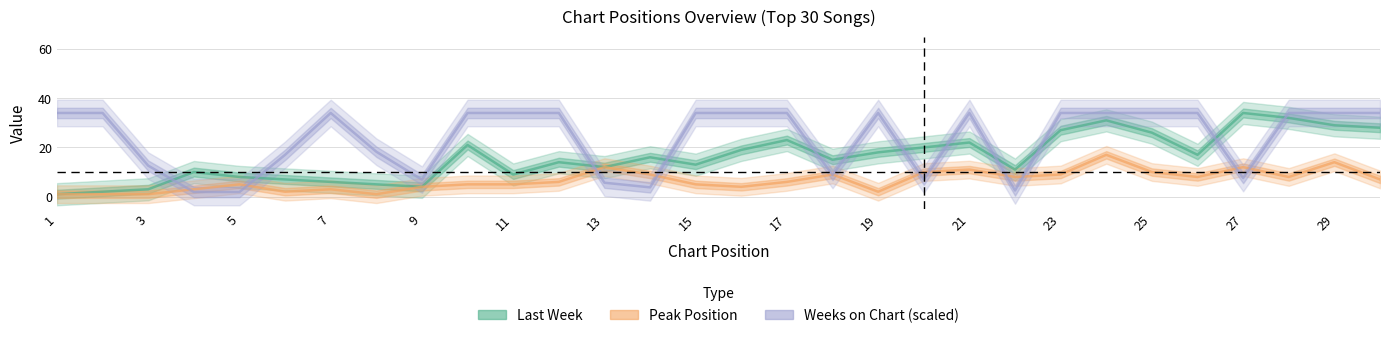

What is the greatest value displayed?

34.0